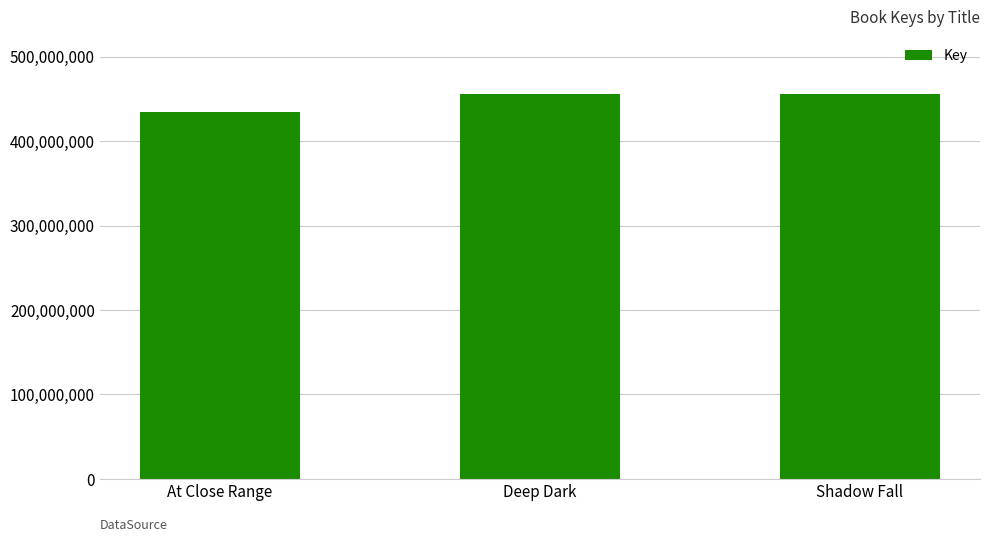

What is the average value?

448247673